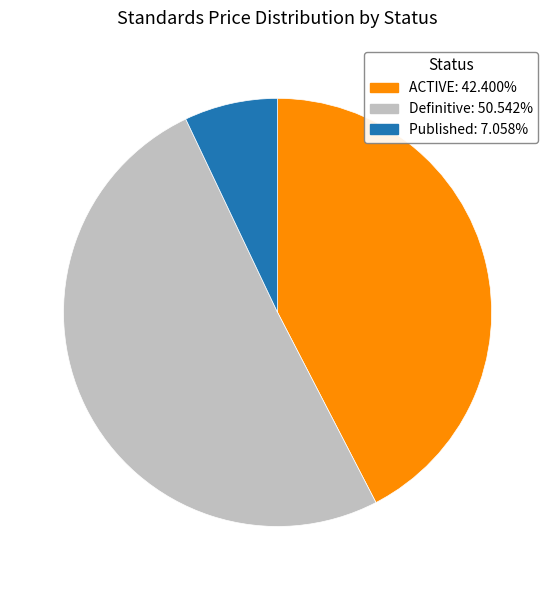

Does any single category account for the majority?

Yes